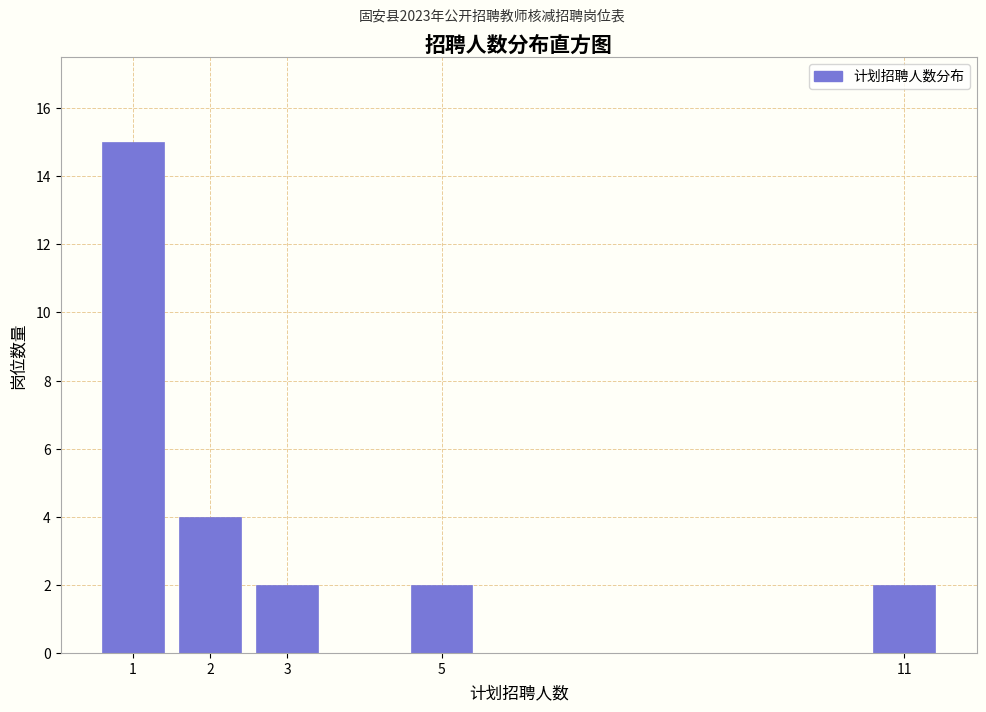

Reading right to left, list all the values displayed in this chart.

2	2	2	4	15